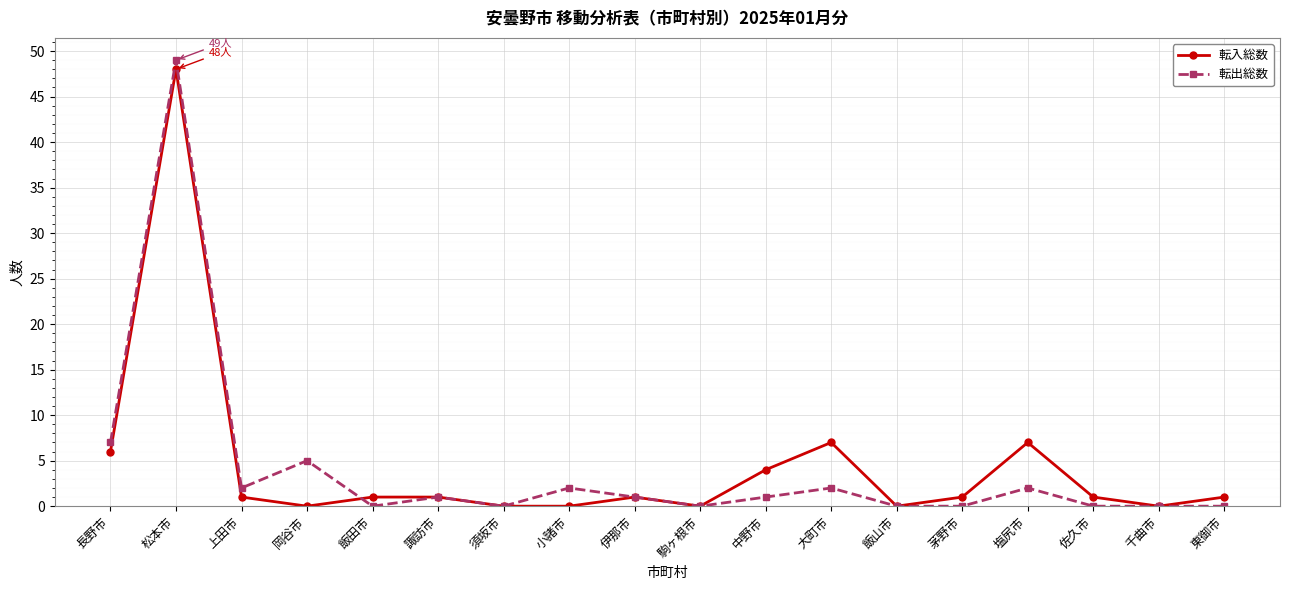

What is the label of the 14th point from the right?

飯田市